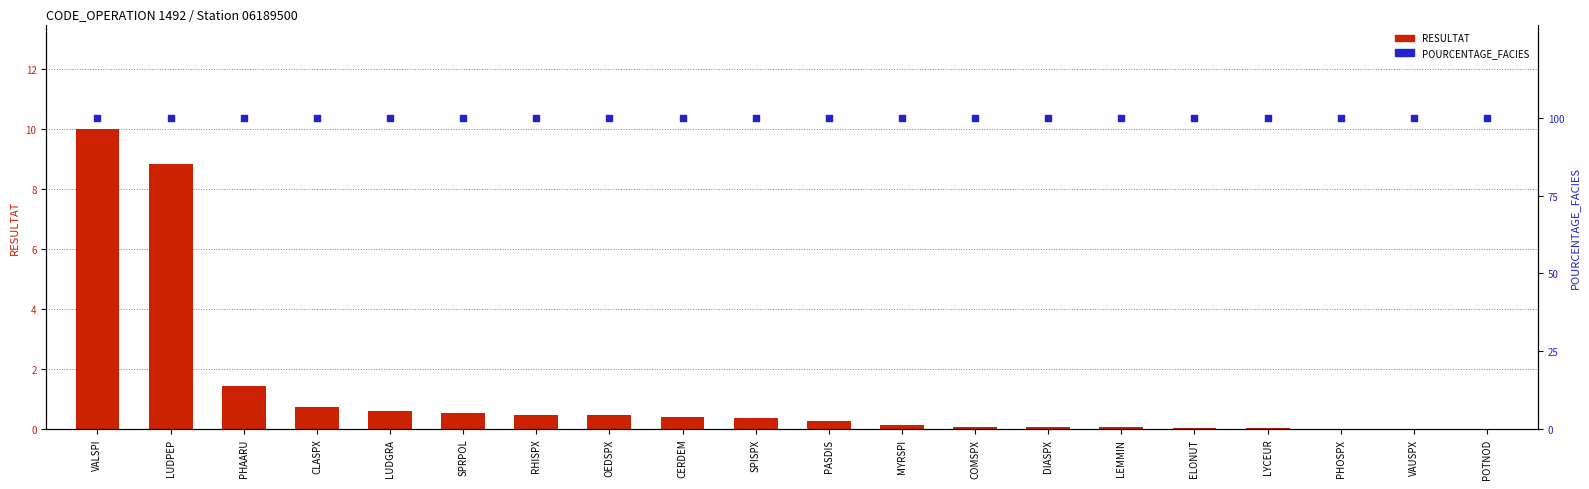

What are all the series names shown in the legend?

RESULTAT, POURCENTAGE_FACIES